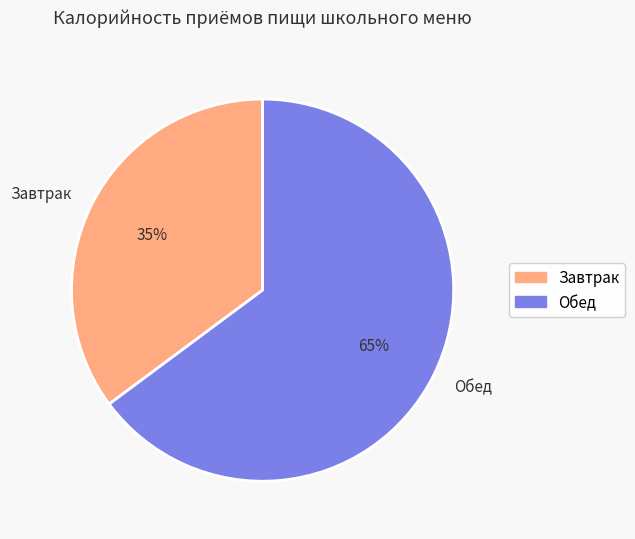

How many segments does this pie chart have?

2